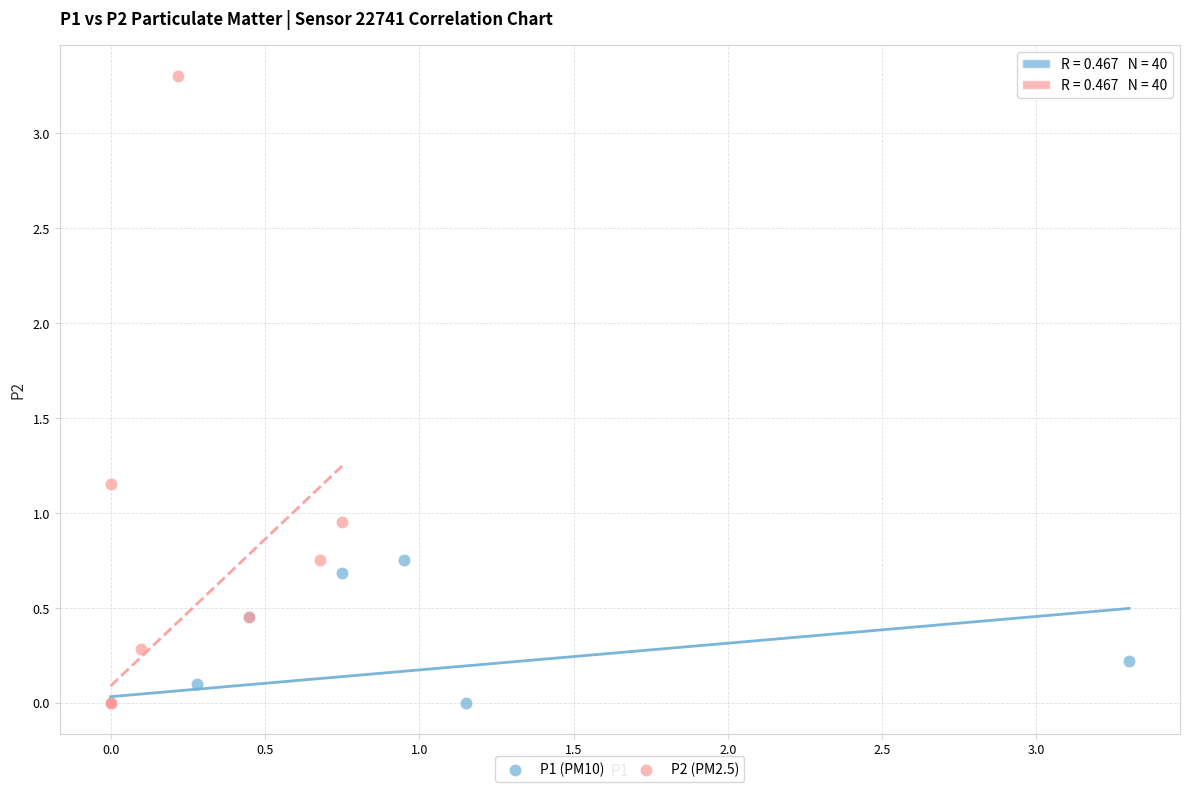

Which series has the widest spread of Y values?

P2 (PM2.5)